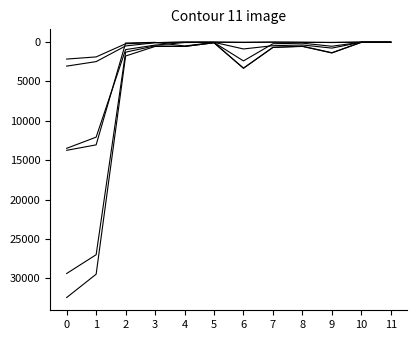

Does the chart display data point markers on the line(s)?

No